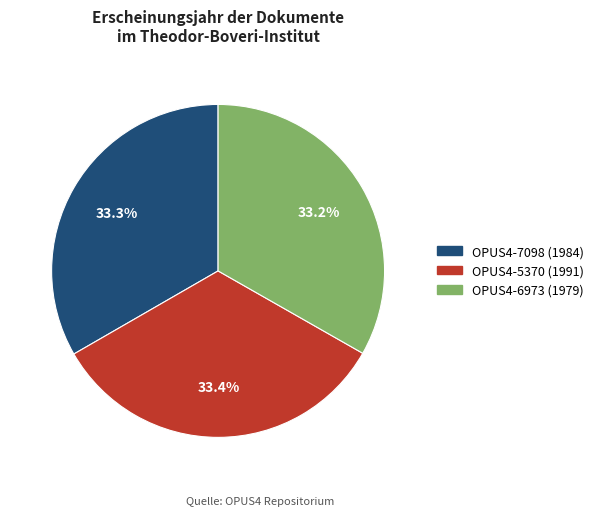

Does OPUS4-5370 (1991) represent more than half of the total?

No